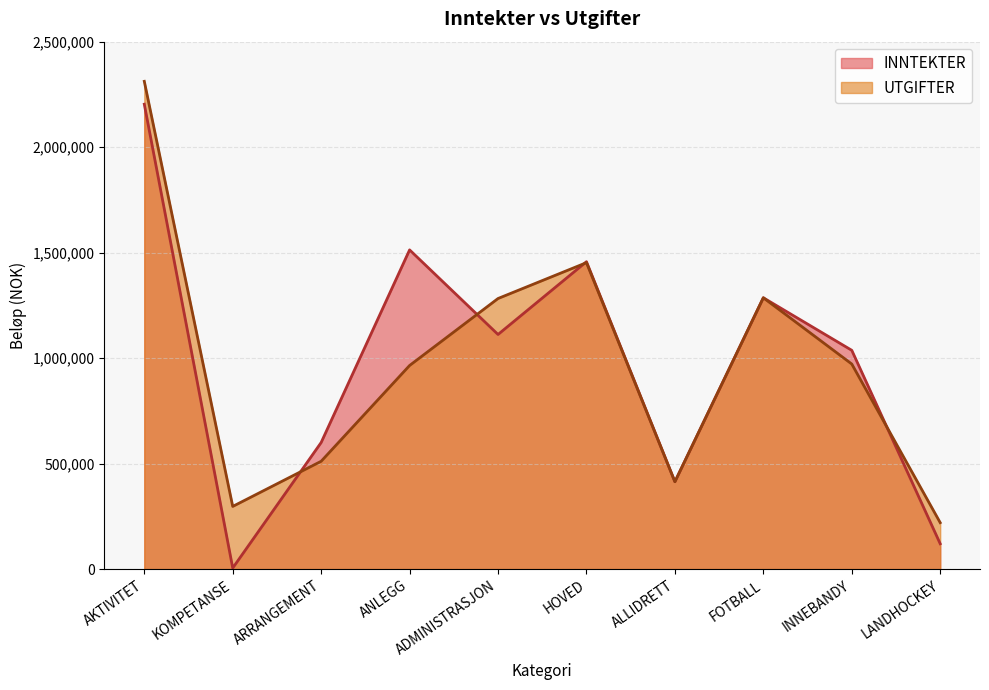

True or false: UTGIFTER and INNTEKTER intersect in this chart.

True